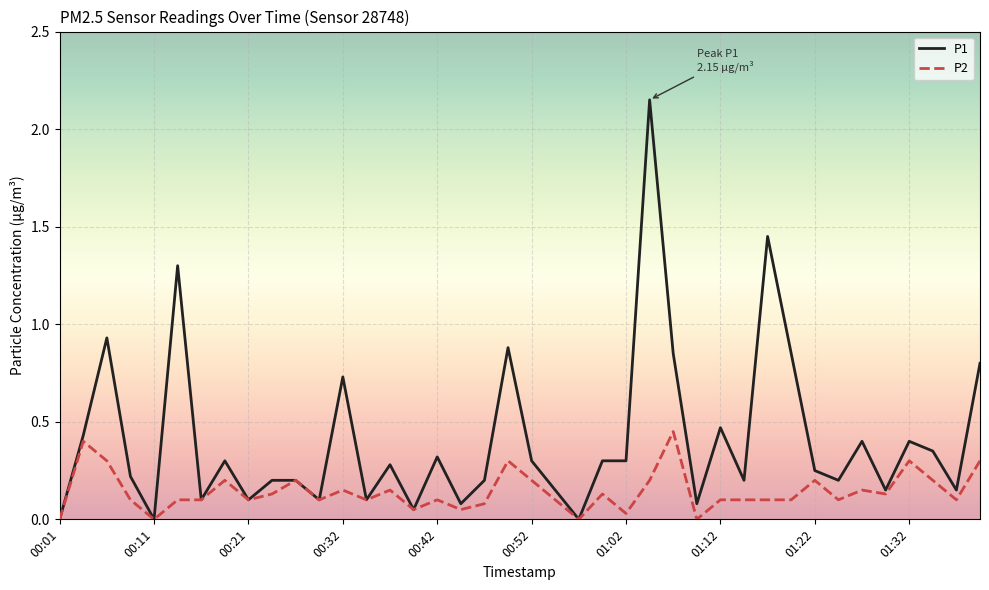

Which series has the largest range (max minus min)?

P1